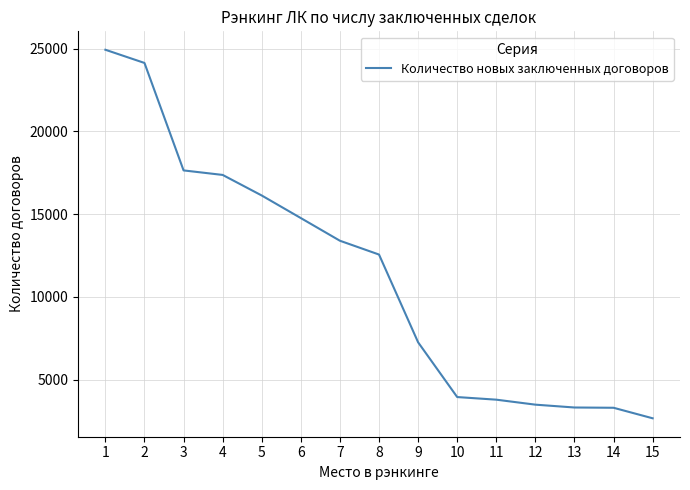

What is the difference between the values at 11 and 2?

20343